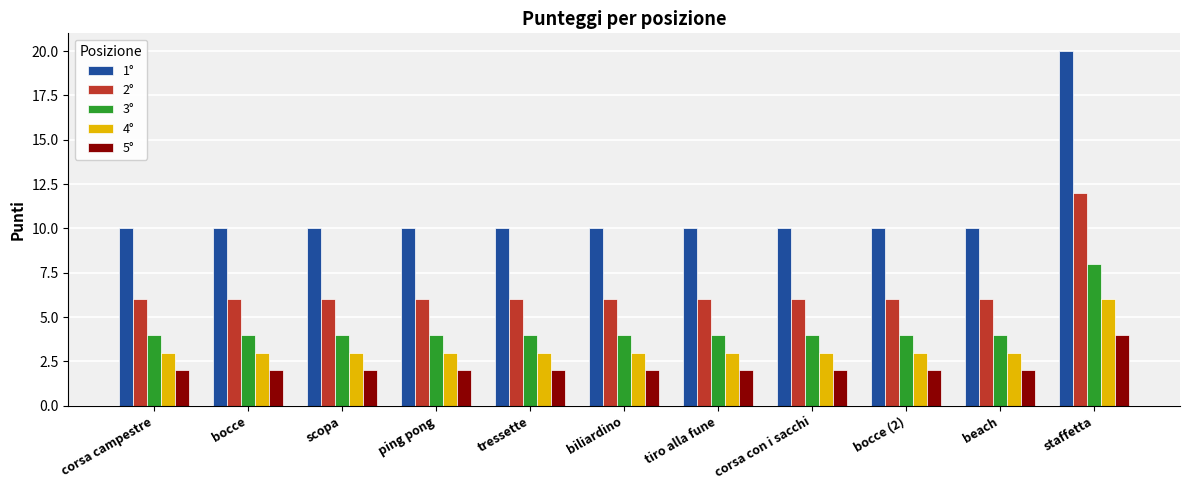

The 3° series shows 4 at scopa. True or false?

True